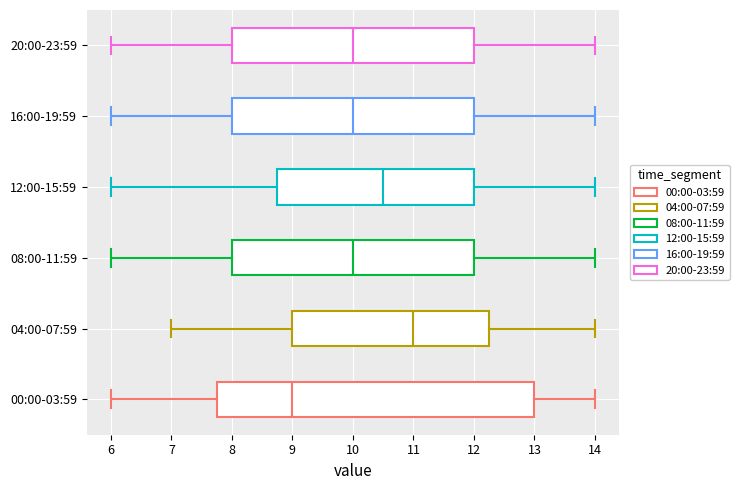

Reading bottom to top, read every box against the x-axis: the position of its median line, the range the box covers, and the ends of its whiskers. The values are not printed on the chart, so give them approximately, as read against the axis.

00:00-03:59: median 9.0, box 7.8 to 13.0, whiskers 6.0 to 14.0
04:00-07:59: median 11.0, box 9.0 to 12.3, whiskers 7.0 to 14.0
08:00-11:59: median 10.0, box 8.0 to 12.0, whiskers 6.0 to 14.0
12:00-15:59: median 10.5, box 8.8 to 12.0, whiskers 6.0 to 14.0
16:00-19:59: median 10.0, box 8.0 to 12.0, whiskers 6.0 to 14.0
20:00-23:59: median 10.0, box 8.0 to 12.0, whiskers 6.0 to 14.0